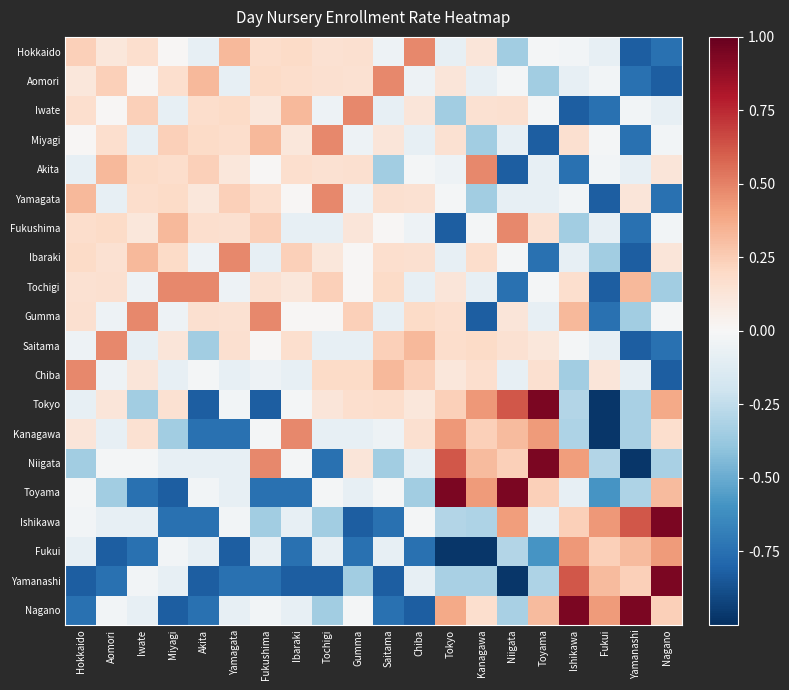

What is the total value across all series at Hokkaido?

-0.1